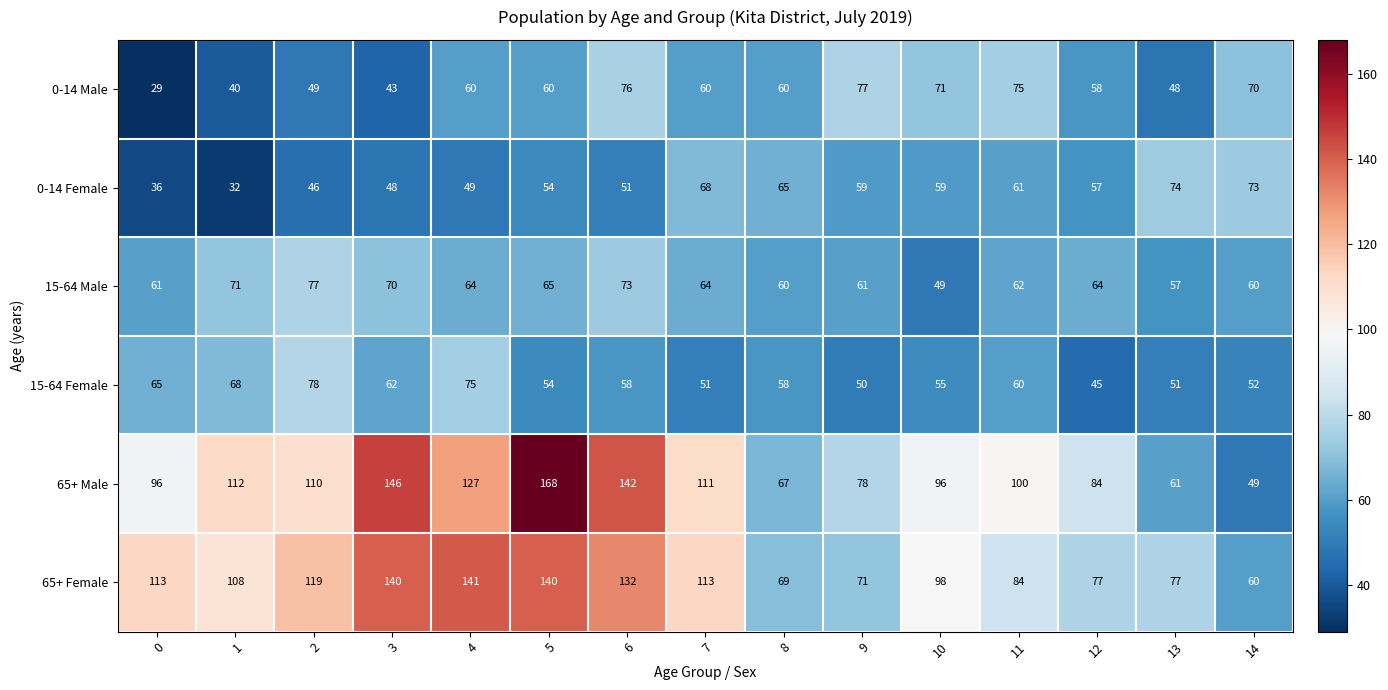

What is the difference between the highest and lowest values at 7?

62